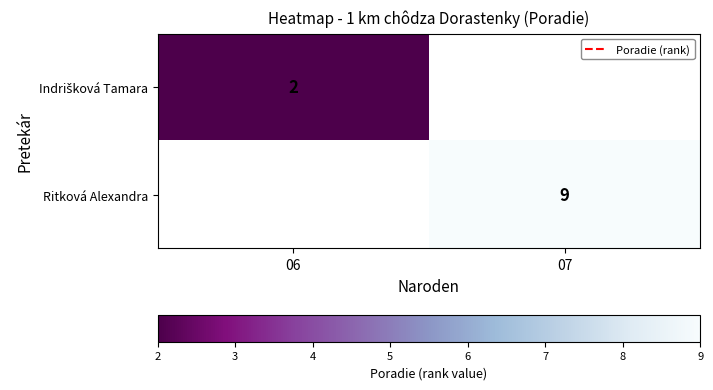

Is it true that Indrišková Tamara equals 2.8 at 06?

False